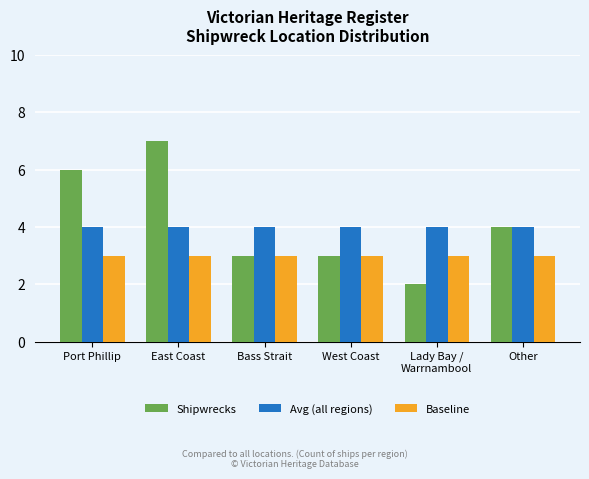

What is the value of the Avg (all regions) bar at the 3rd from the left?

4